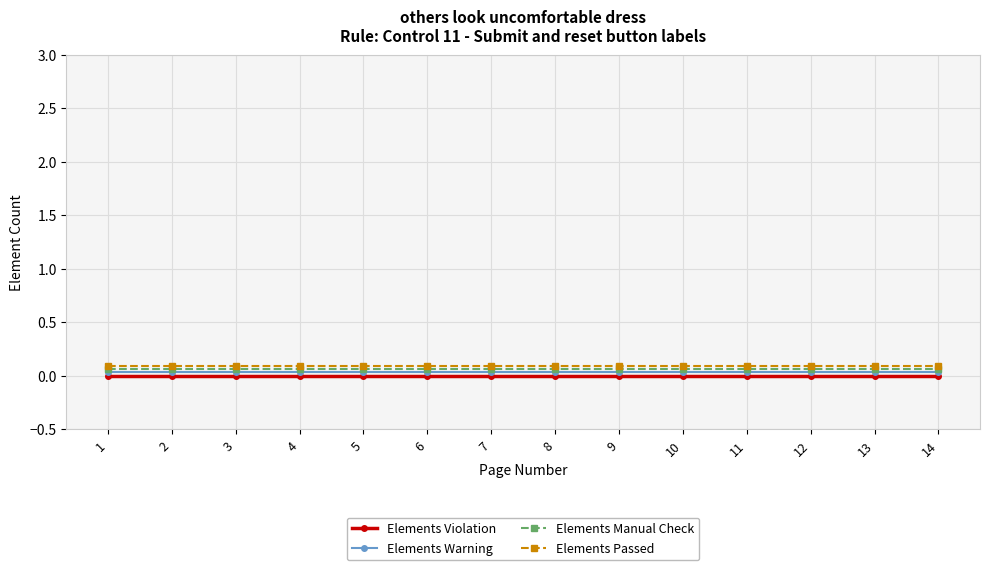

True or false: Elements Warning and Elements Violation intersect in this chart.

False